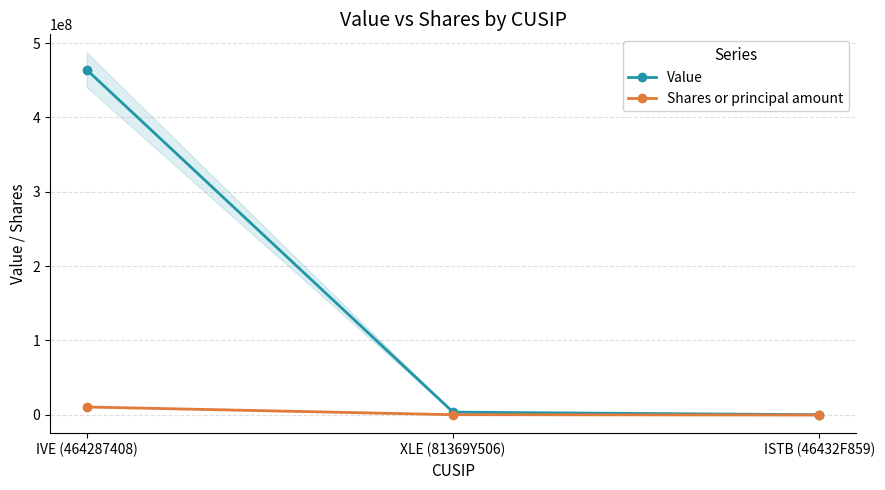

How many positive values does the Shares or principal amount series have?

2